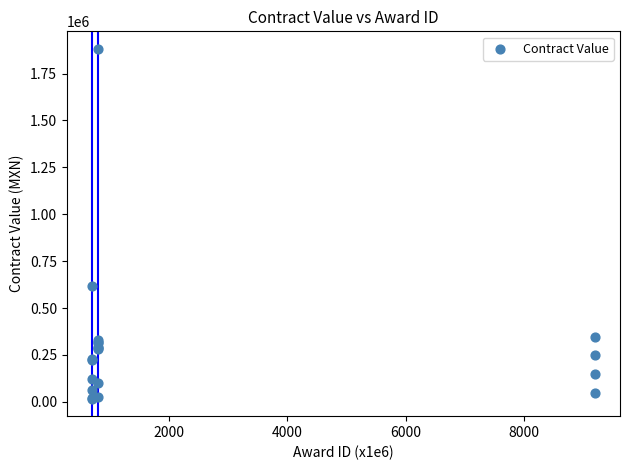

What Y value in the scatter plot is closest to 949445?

615488.2